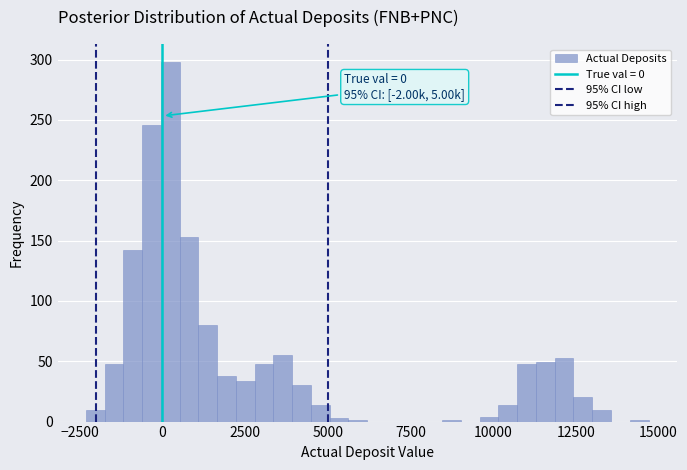

Read against the x-axis, roughly where is the centre of the tallest bar?

0